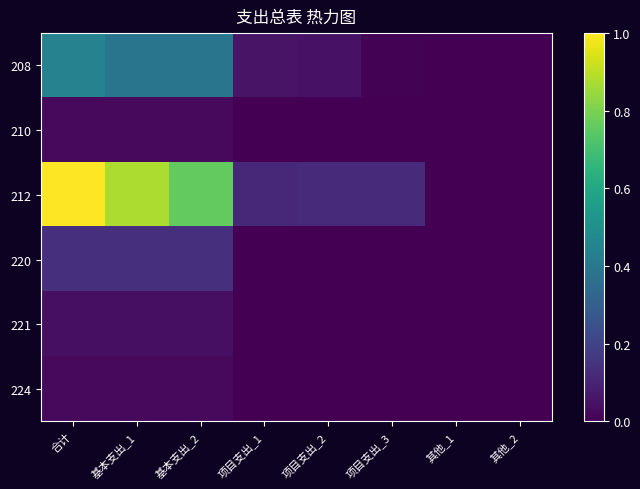

At how many categories does at least one series exceed 0?

8